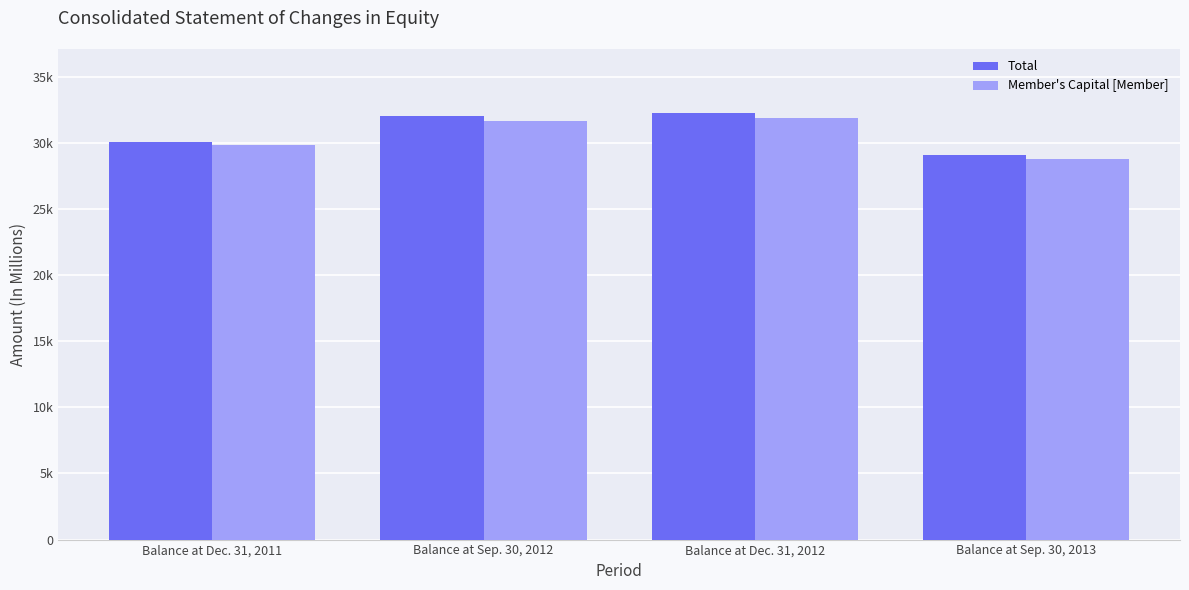

What are all the series names shown in the legend?

Total, Member's Capital [Member]